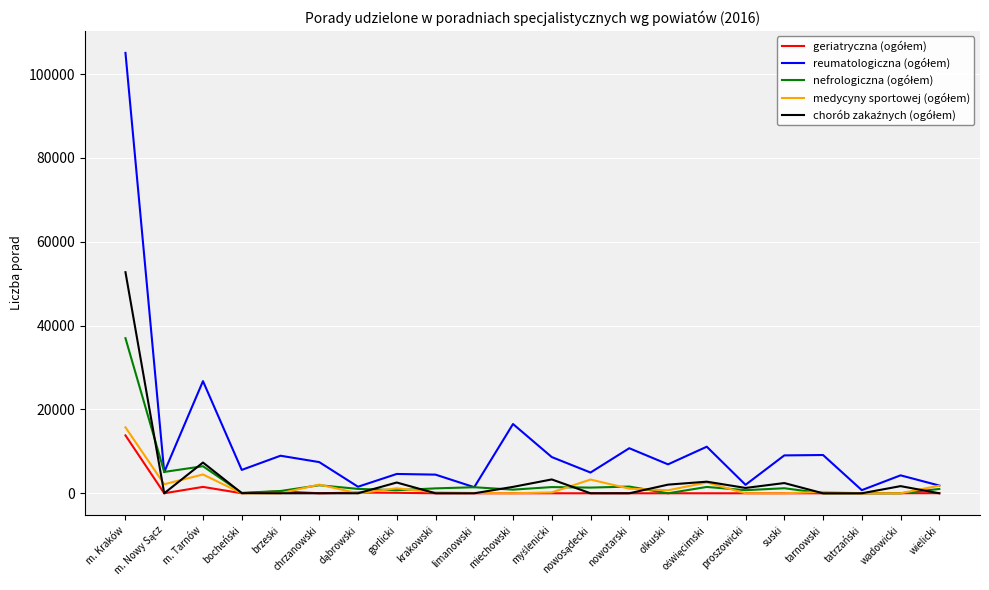

At which category is the sum across all series the highest?

m. Kraków